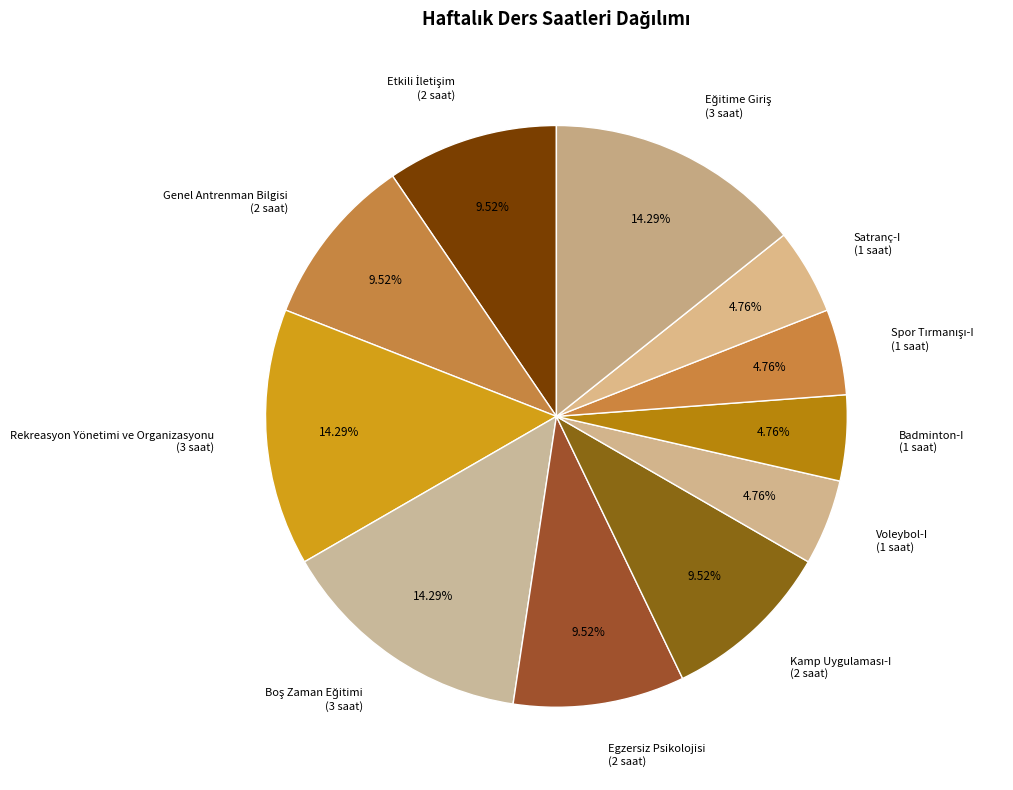

To the nearest percent, what is the average slice percentage?

9%